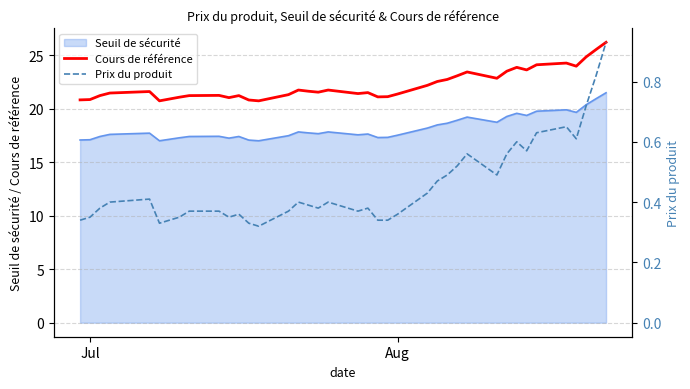

What is the maximum value shown in the chart?

26.2